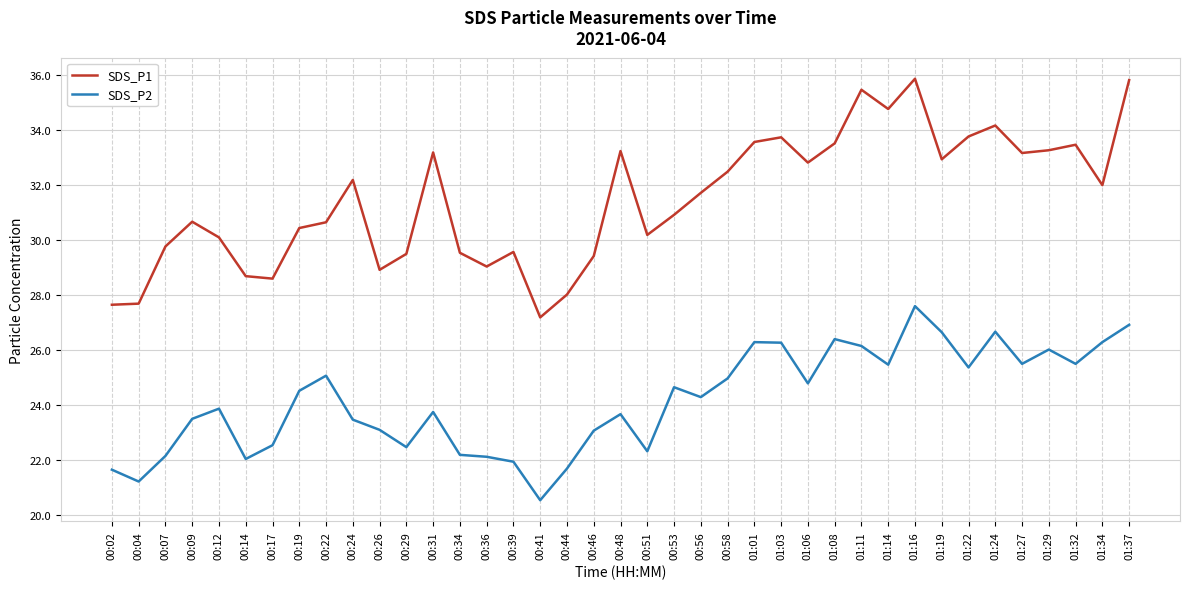

What is the total value across all series at 00:46?

52.5